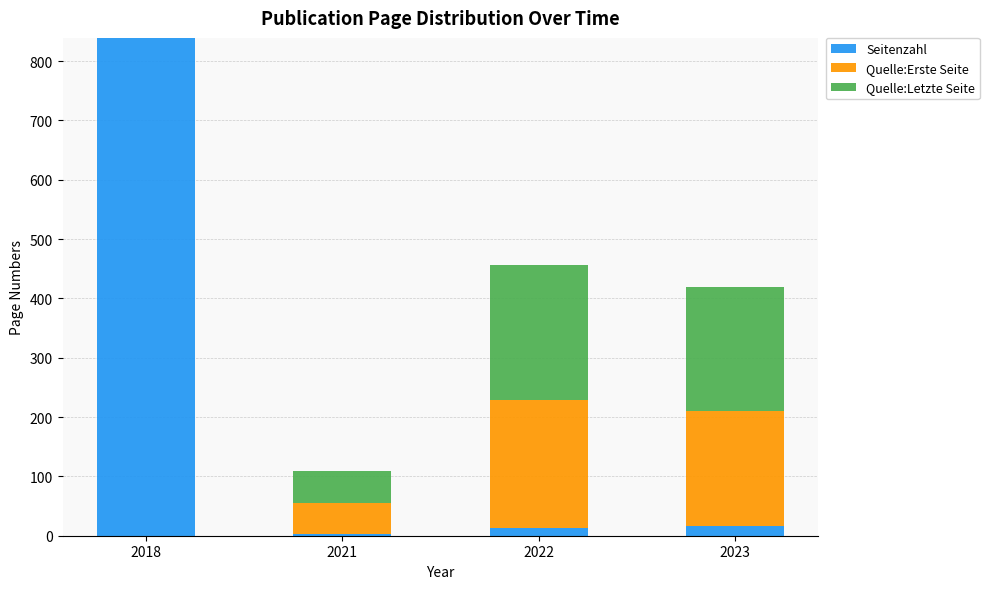

Is it true that Seitenzahl equals 839 at 2018?

True